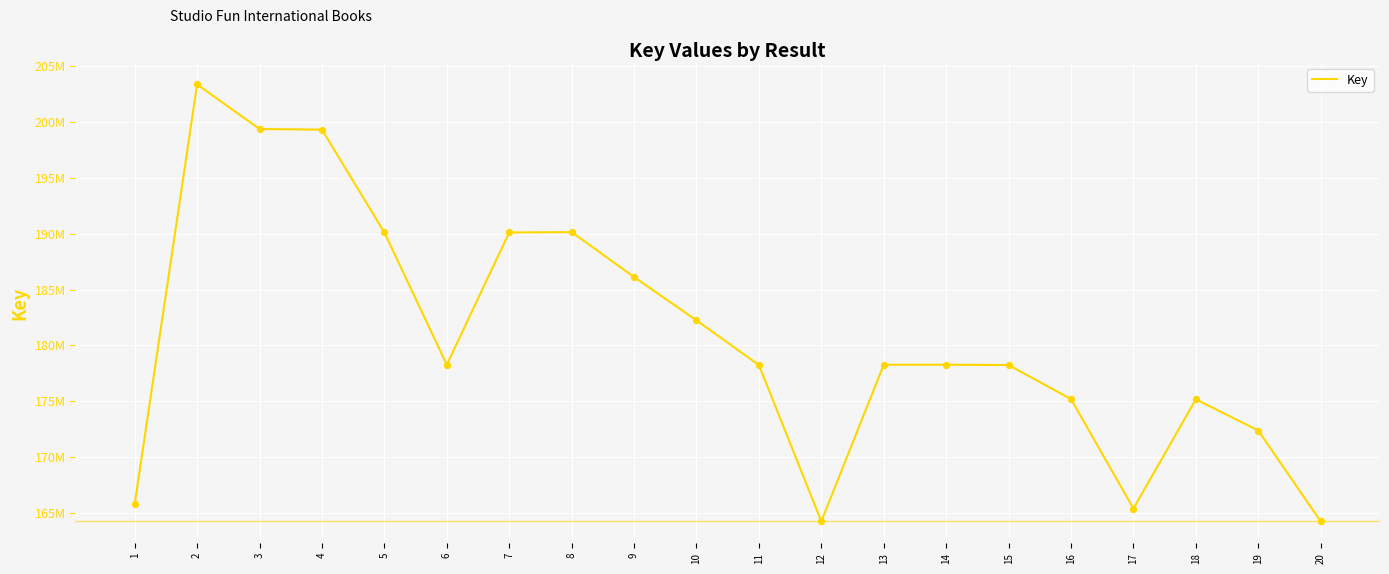

What is the ratio of the value at 7 to the value at 16?

1.1